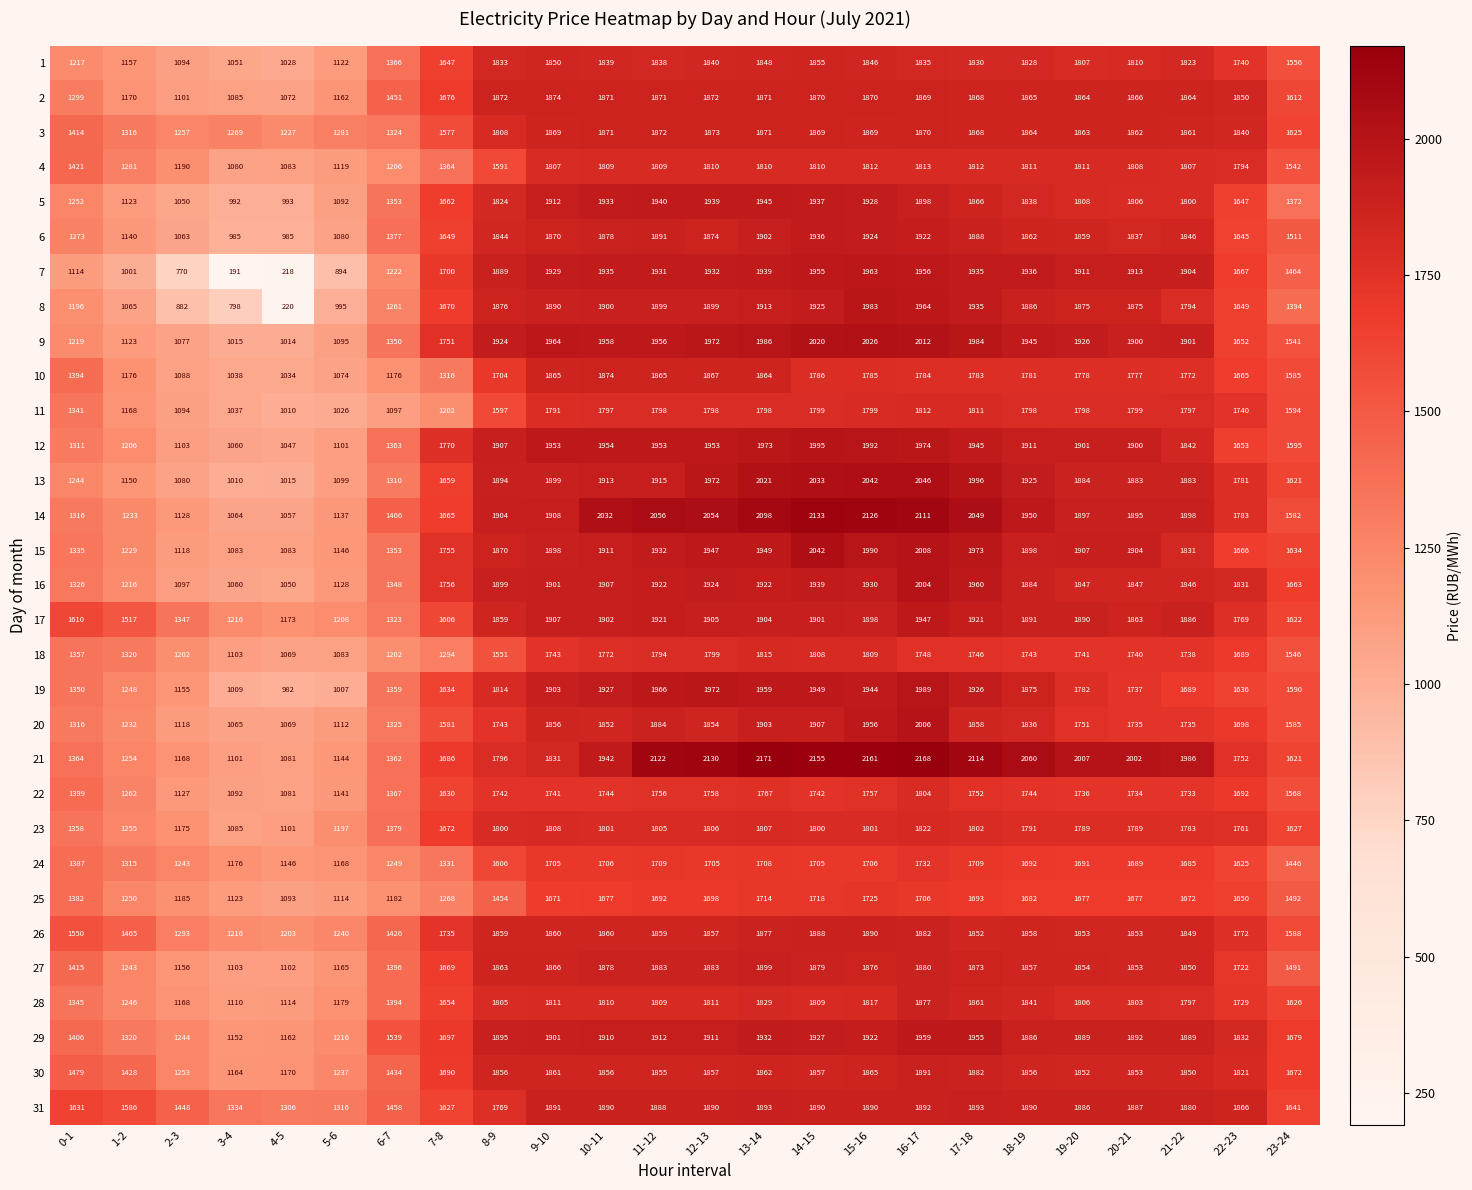

What is the smallest value displayed?

191